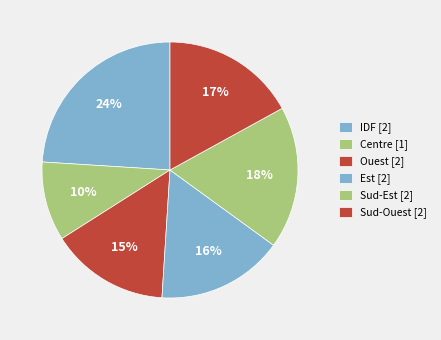

Do Est and Ouest together represent more than half of the pie?

No